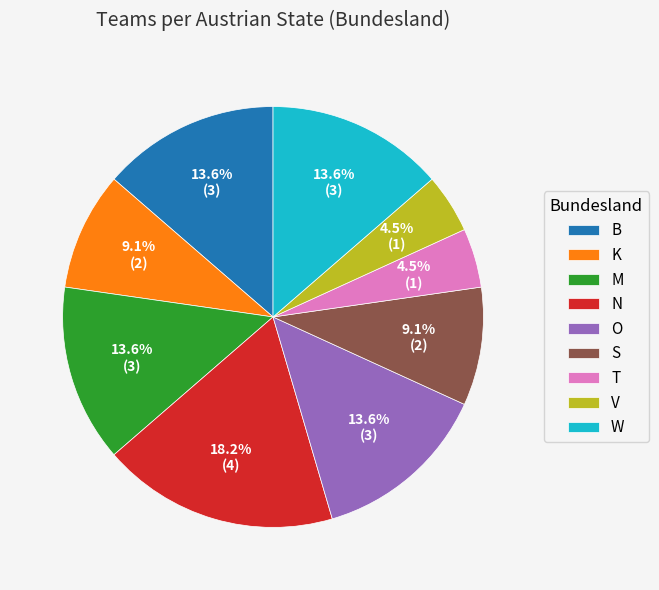

Approximately how many times larger is the value at T compared to M?

0.3